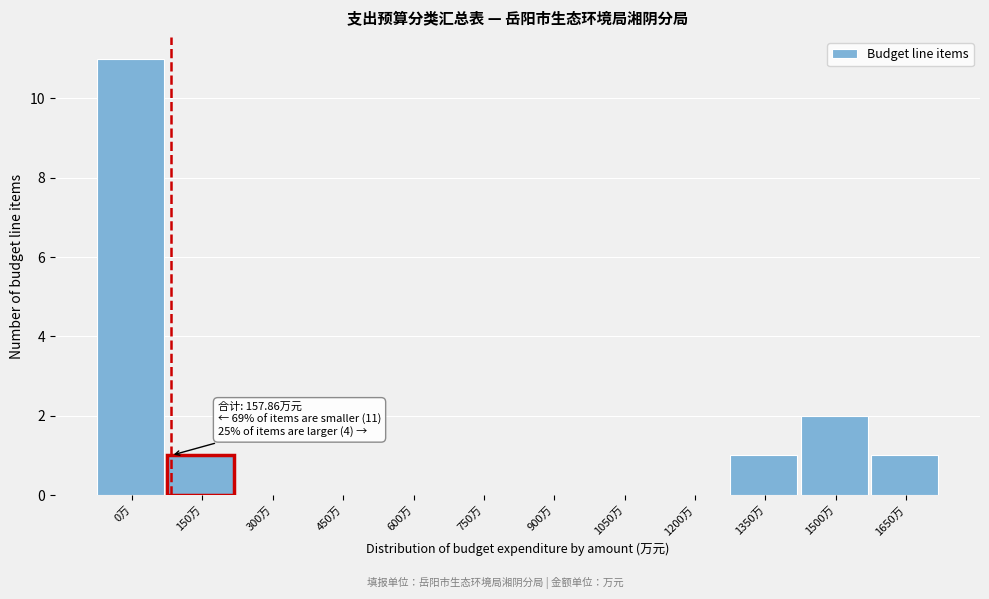

Reading left to right, transcribe all the data shown in this chart.

0万=11	150万=1	300万=0	450万=0	600万=0	750万=0	900万=0	1050万=0	1200万=0	1350万=1	1500万=2	1650万=1